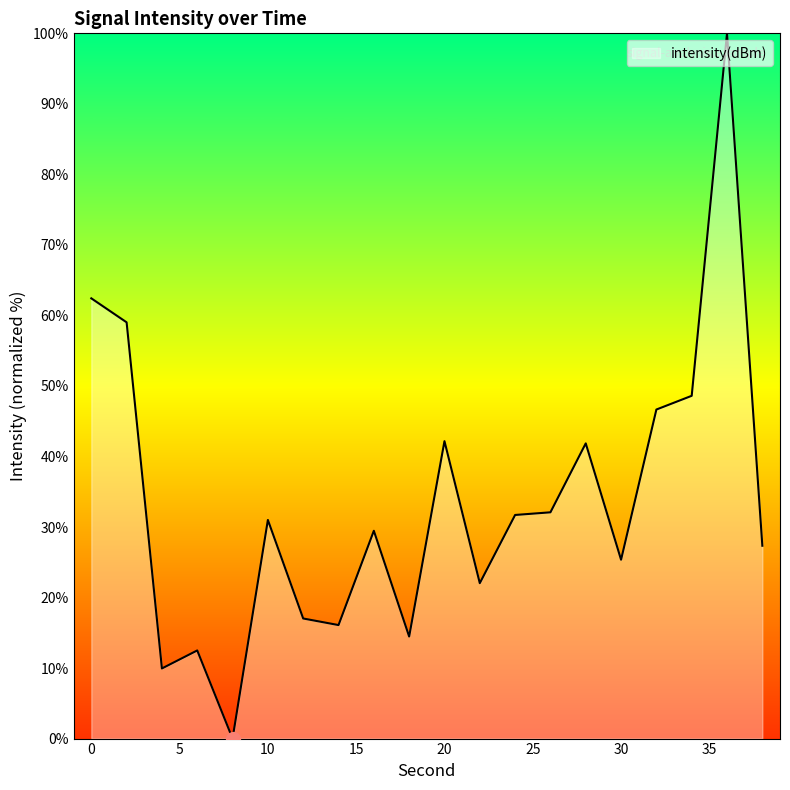

How many lines are shown in the chart?

1